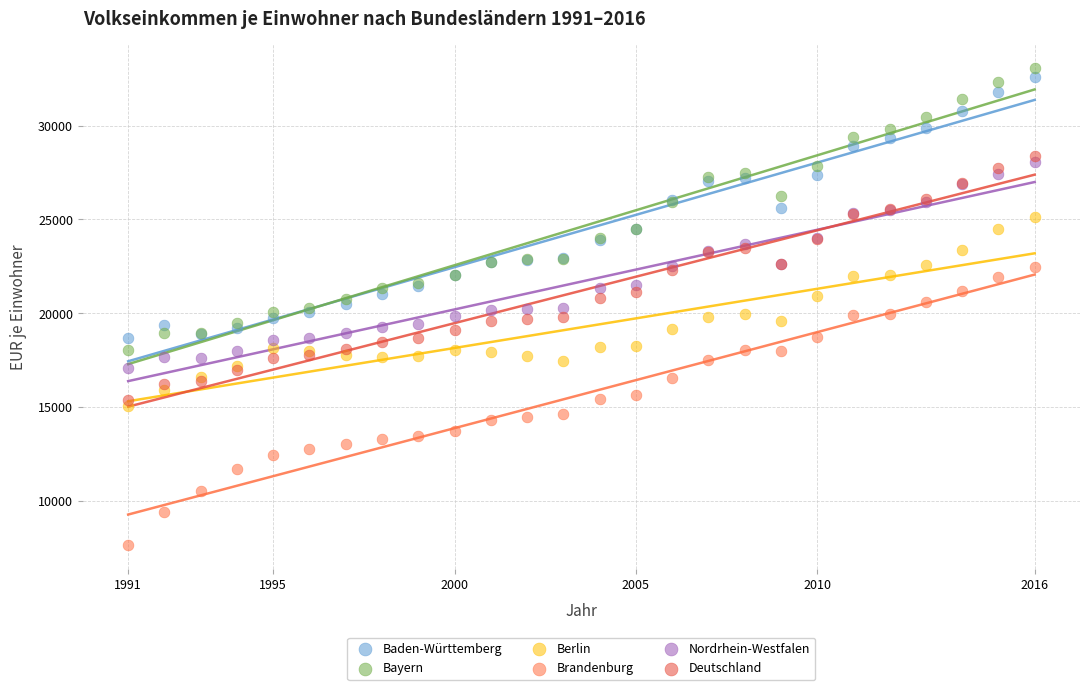

What are all the series names shown in the legend?

Baden-Württemberg, Bayern, Berlin, Brandenburg, Nordrhein-Westfalen, Deutschland